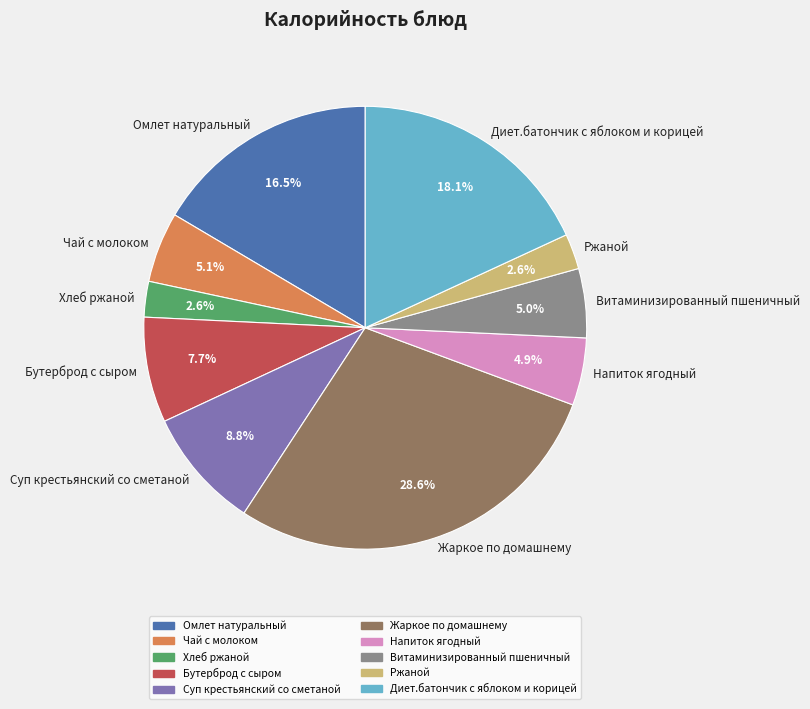

Is there a majority slice in this chart?

No